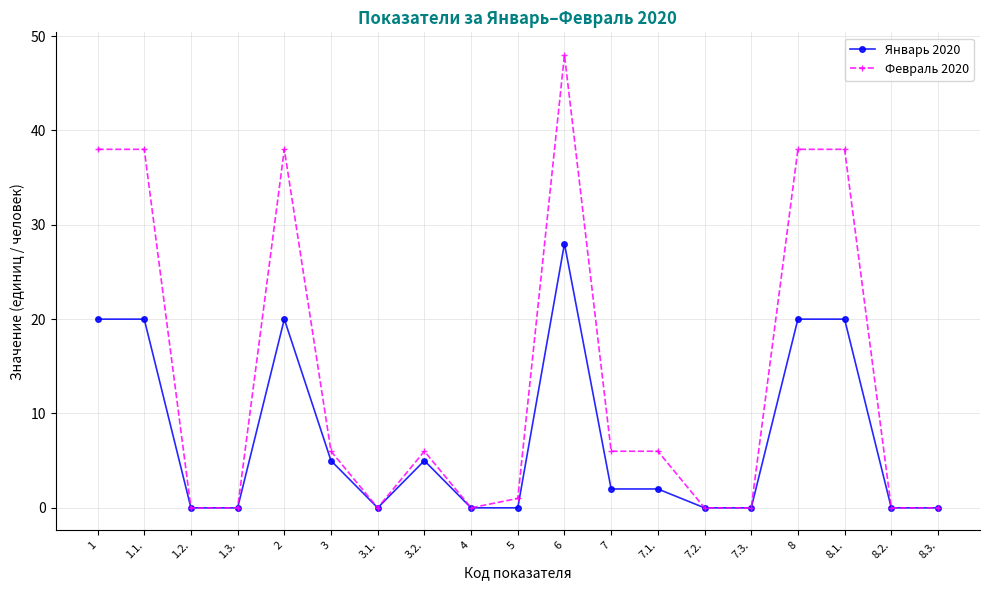

True or false: Февраль 2020 has more than 1 points higher than both neighbors.

True